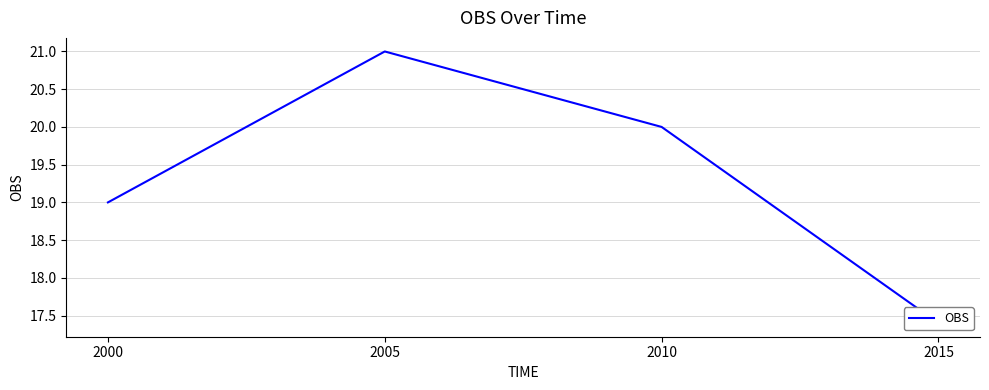

What is the sum of all values?

77.4